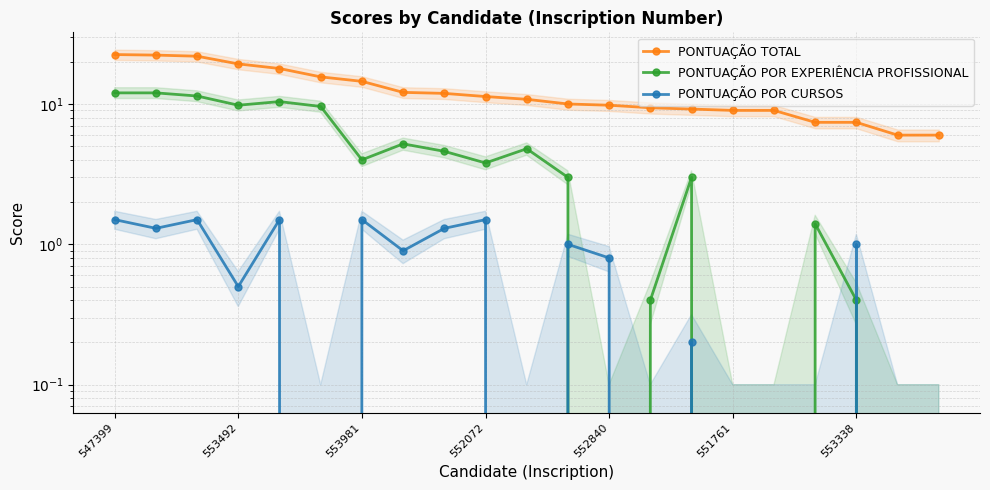

True or false: PONTUAÇÃO POR CURSOS has more than 0 interior local peaks.

True